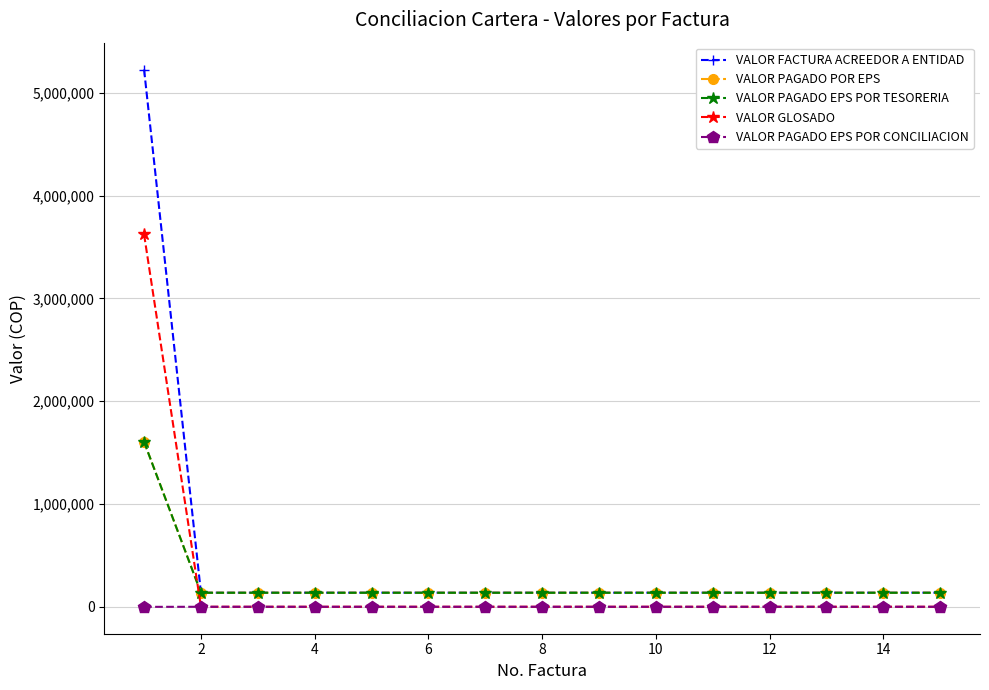

Which series has the largest total across all categories?

VALOR FACTURA ACREEDOR A ENTIDAD